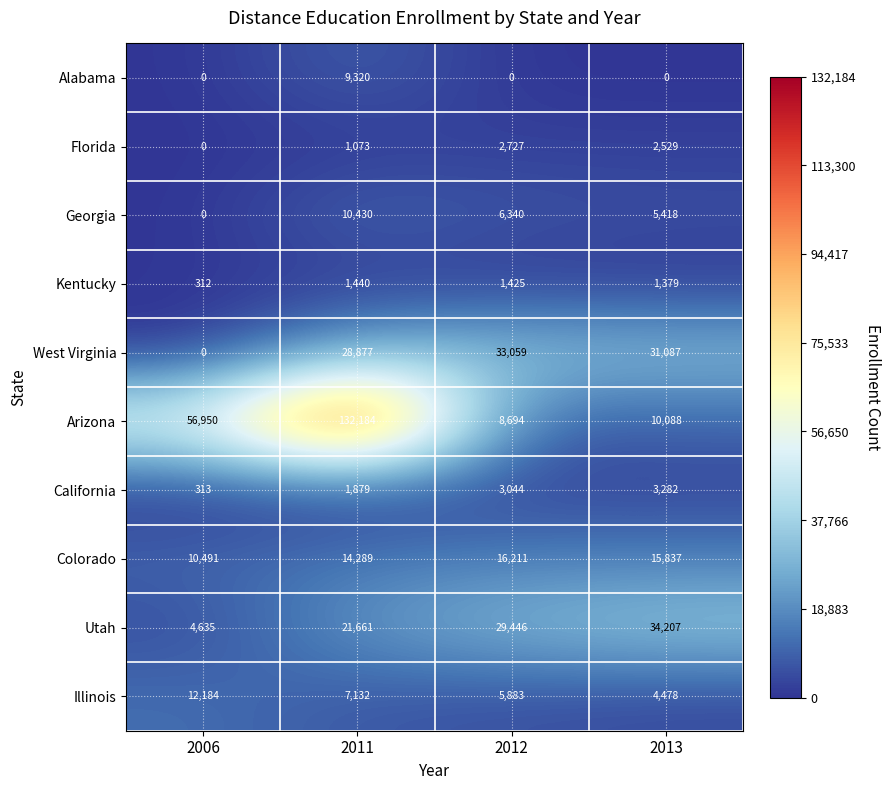

Read the Colorado value at 2006, to the nearest 10.

10490